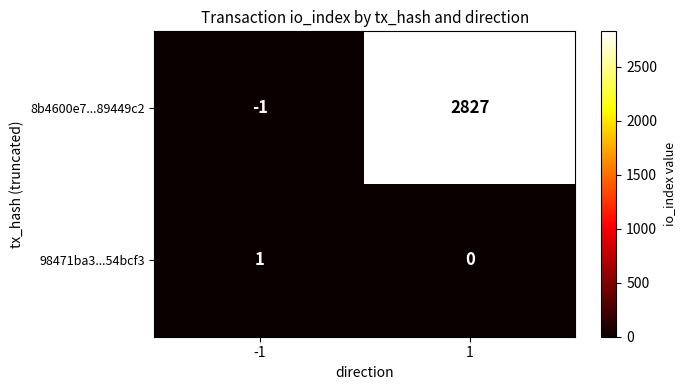

Which category has the highest value across all series?

1